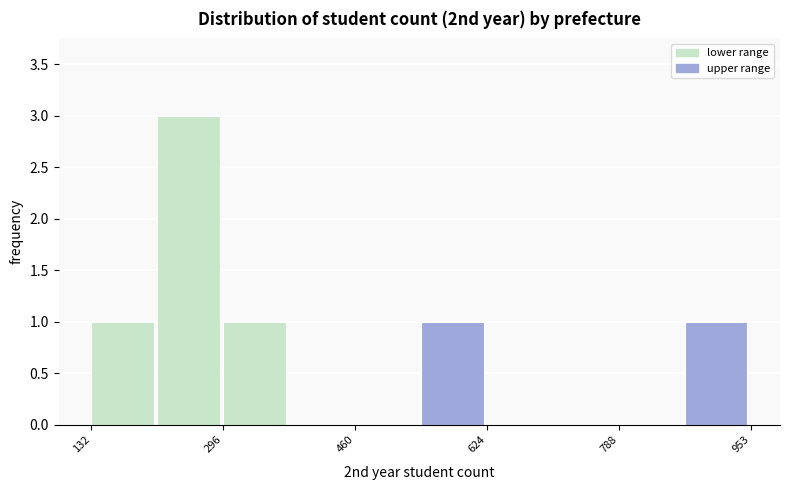

Over which range of the x-axis is the bar tallest?

220 to 300